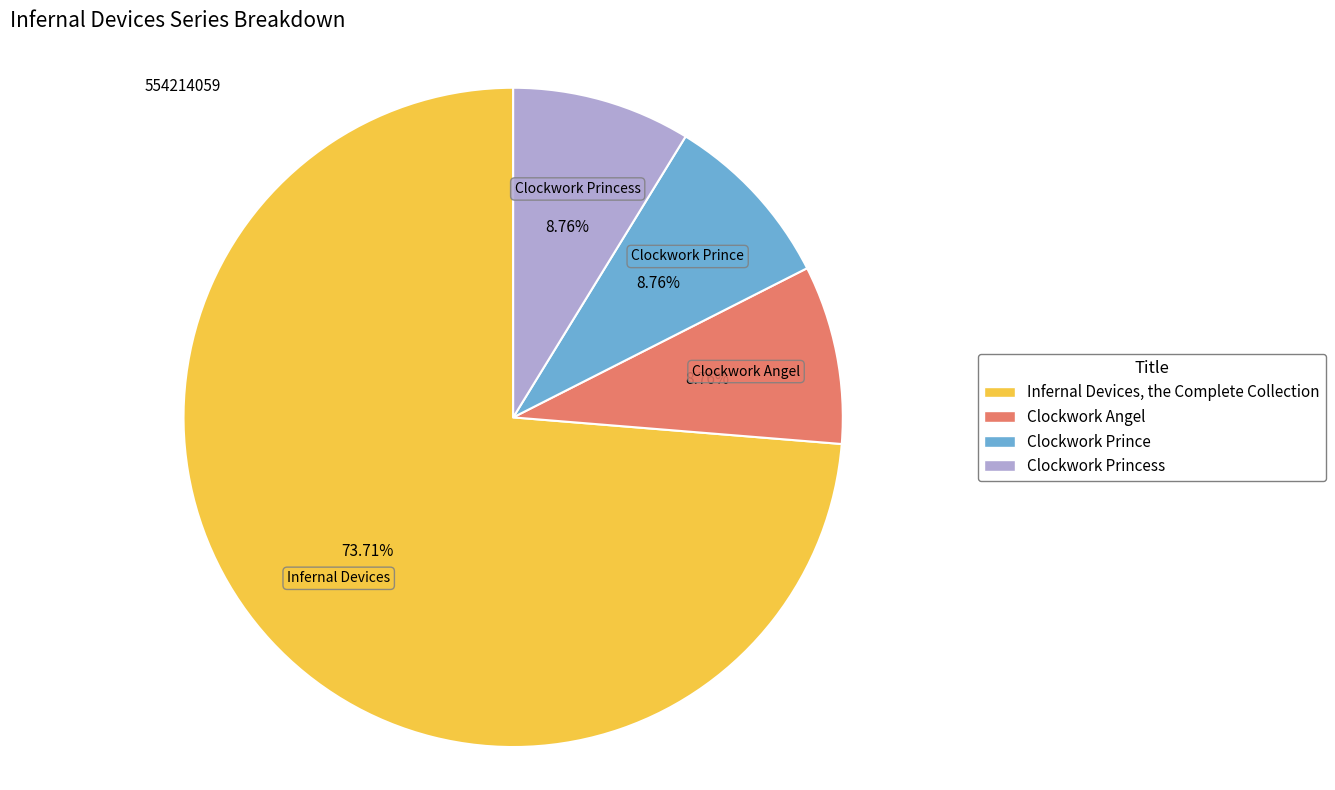

Is there a majority slice in this chart?

Yes